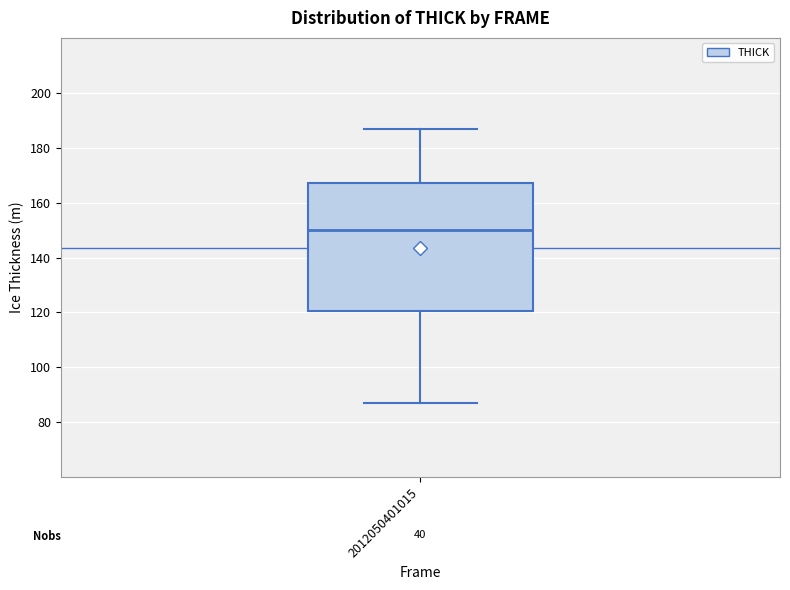

Read this box plot against the y-axis: the position of the median line, the range covered by the box, and the ends of both whiskers. The values are not printed on the chart, so give them approximately, as read against the axis.

median 150, box 120 to 168, whiskers 86 to 186